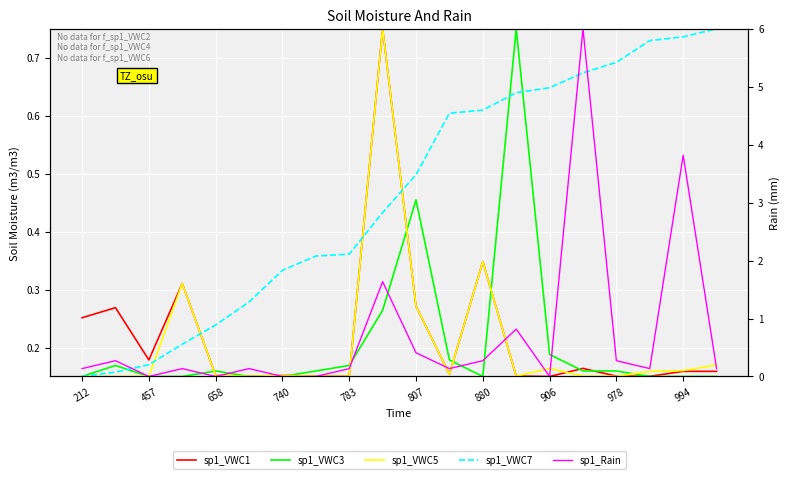

What is the minimum value for sp1_VWC1?

0.1